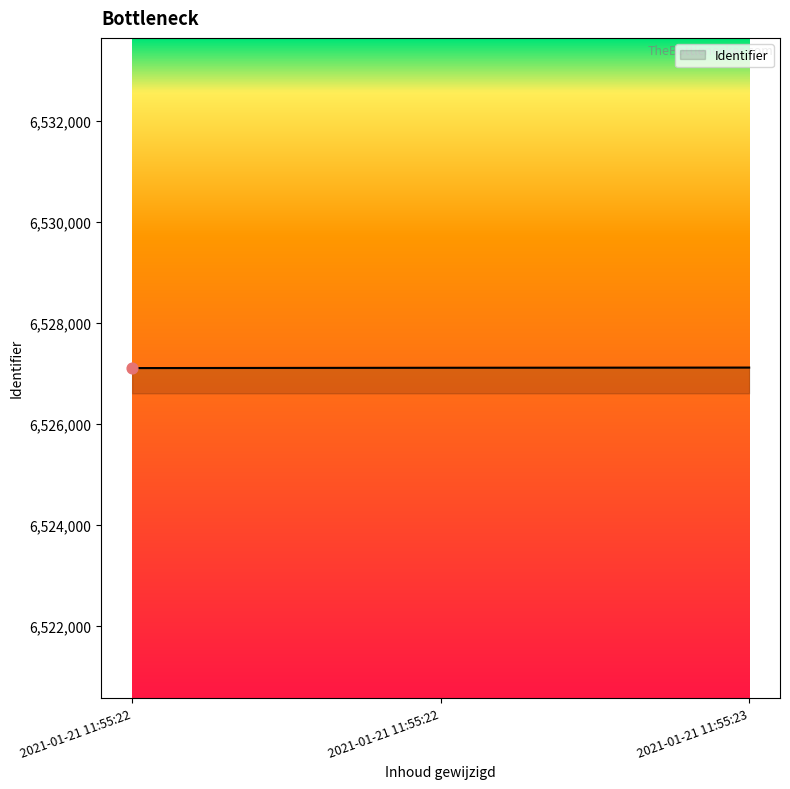

What is the ratio of the value at 2021-01-21 11:55:22 to the value at 2021-01-21 11:55:22?

1.0